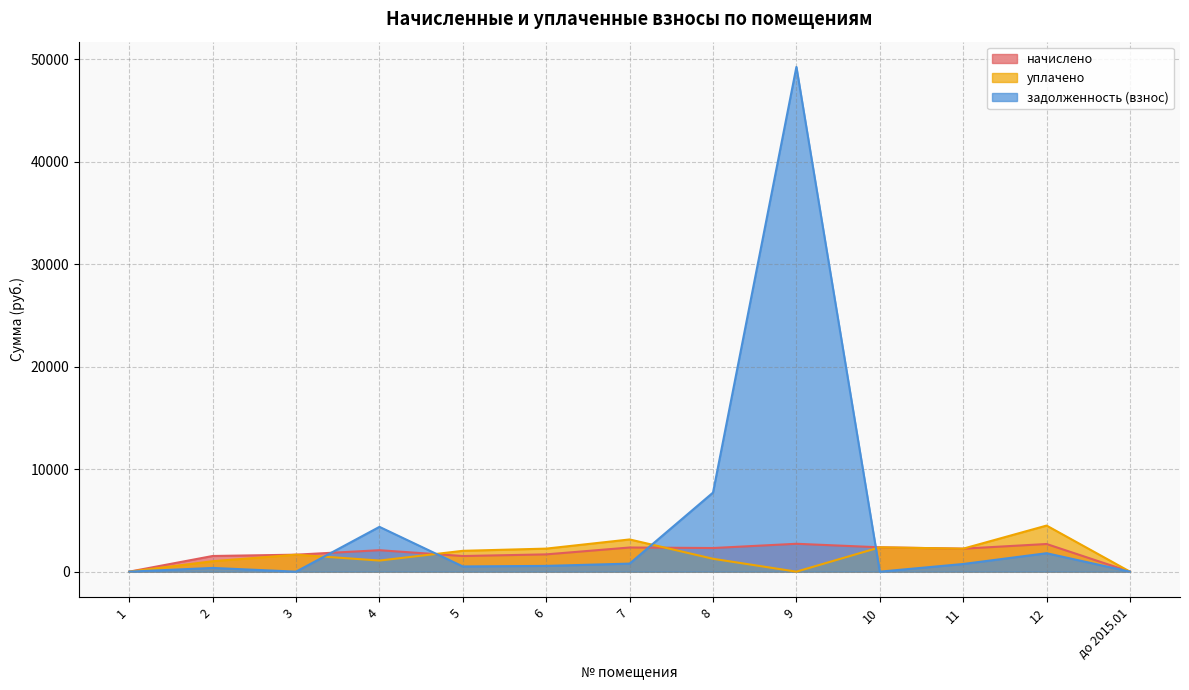

At which label is задолженность (взнос) closest to 24626?

8